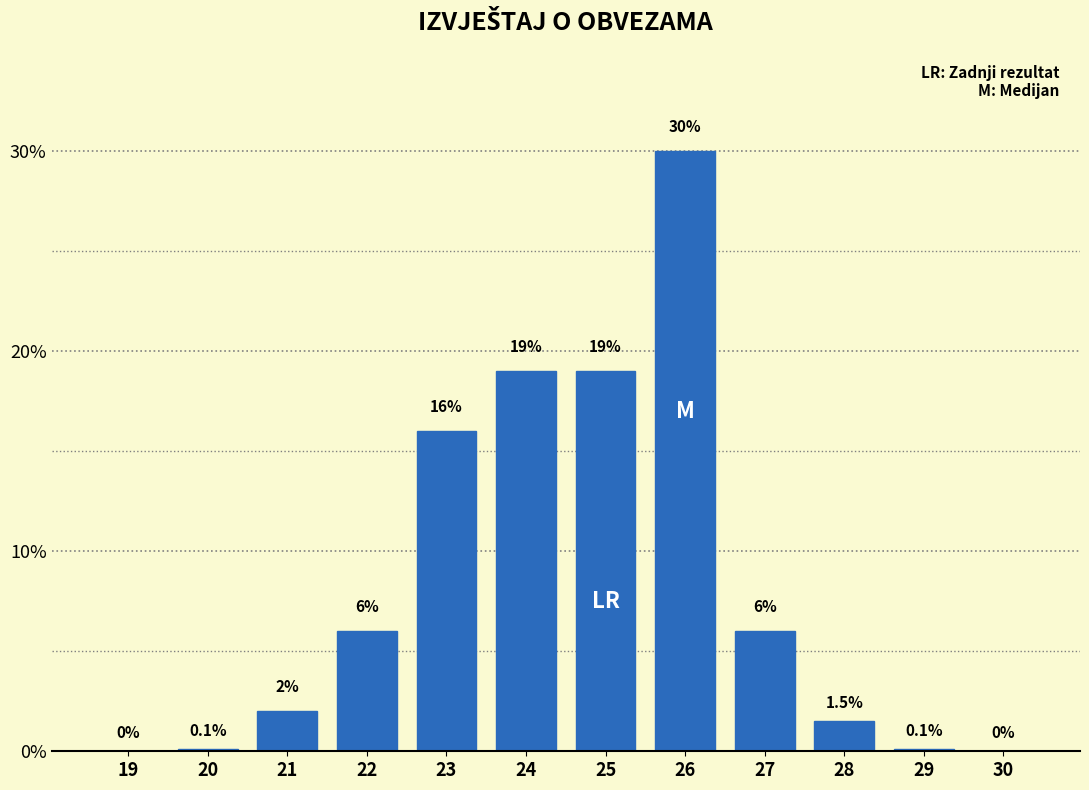

Reading right to left, list all the values displayed in this chart.

30=0.0	29=0.1	28=1.5	27=6.0	26=30.0	25=19.0	24=19.0	23=16.0	22=6.0	21=2.0	20=0.1	19=0.0